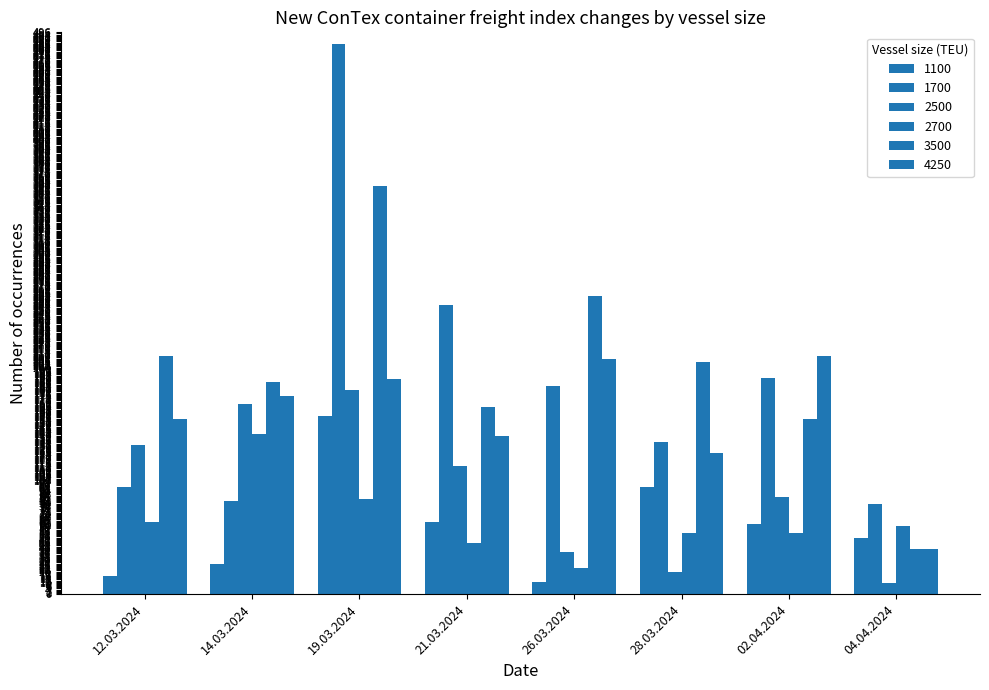

How many bars are there in each group?

6